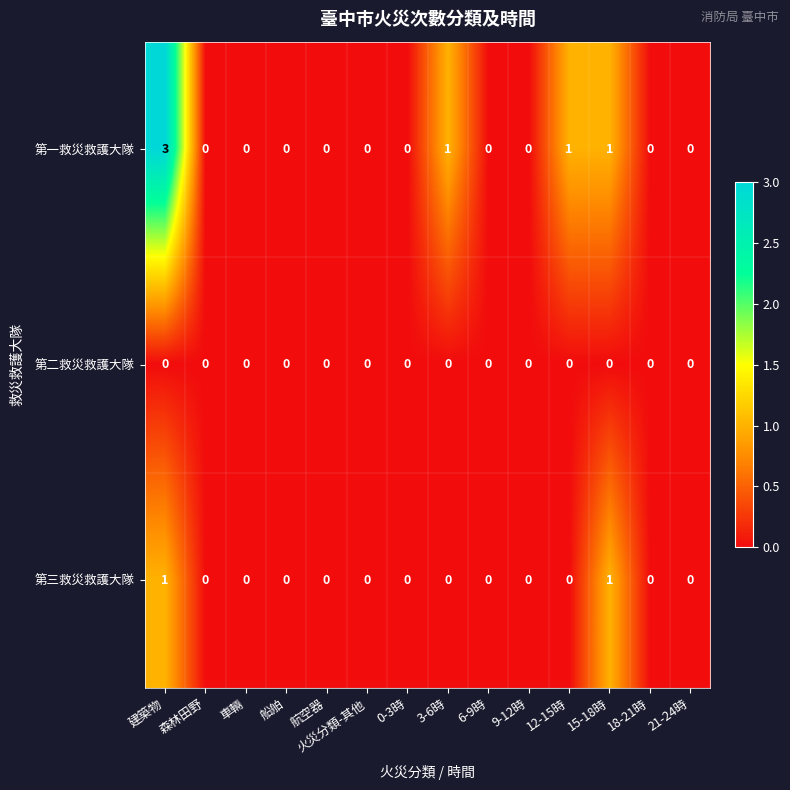

The value of 第一救災救護大隊 at 火災分類-其他 is 0. True or false?

True